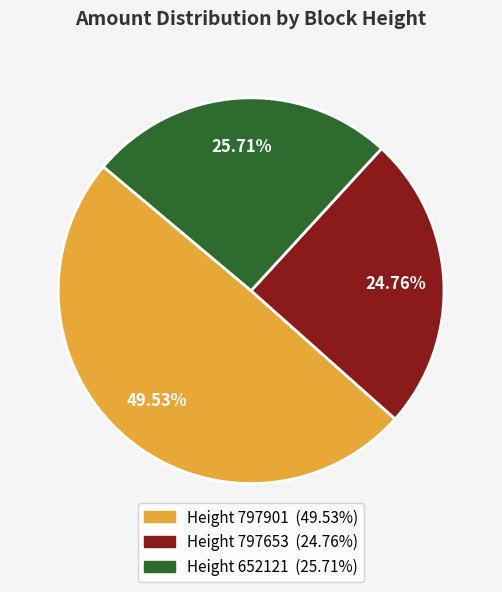

To the nearest percent, what is the average slice percentage?

33%